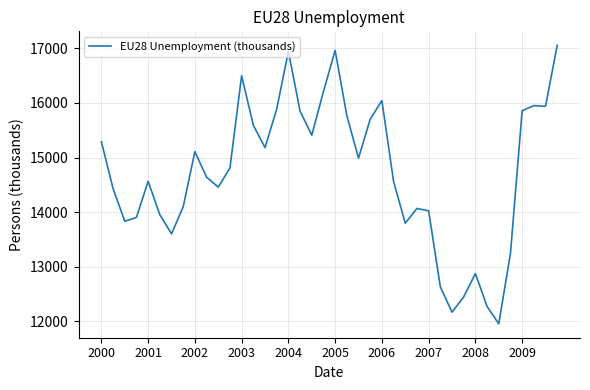

What is the smallest value displayed?

11954.0